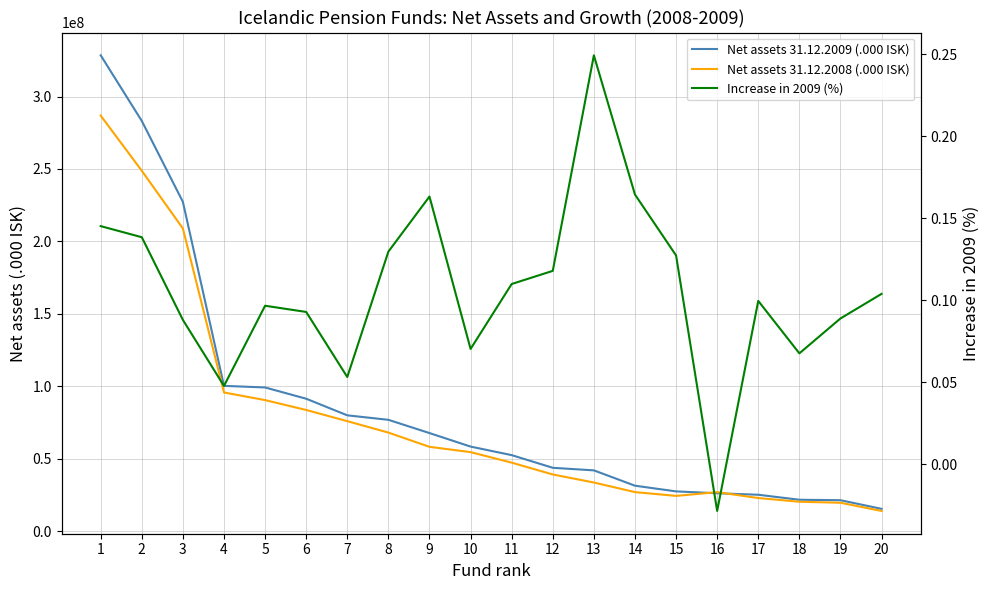

Reading left to right, extract all data points from this chart.

Net assets 31.12.2009 (.000 ISK): 1=328470579.0	2=283167253.0	3=227306406.0	4=100303114.0	5=99207859.0	6=91419877.0	7=79968165.0	8=76866750.0	9=67720289.0	10=58393564.0	11=52493758.0	12=43750270.0	13=41969670.0	14=31395685.0	15=27461383.0	16=26164962.0	17=25144296.0	18=21691472.0	19=21368278.0	20=15418292.0
Net assets 31.12.2008 (.000 ISK): 1=286856302.0	2=248760967.0	3=208942135.0	4=95743586.0	5=90474233.0	6=83660196.0	7=75936904.0	8=68051848.0	9=58223216.0	10=54563437.0	11=47300619.0	12=39139723.0	13=33596964.0	14=26964632.0	15=24362486.0	16=26934557.0	17=22869247.0	18=20319787.0	19=19626077.0	20=13968831.0
Increase in 2009 (%): 1=0.1	2=0.1	3=0.1	4=0.0	5=0.1	6=0.1	7=0.1	8=0.1	9=0.2	10=0.1	11=0.1	12=0.1	13=0.2	14=0.2	15=0.1	16=-0.0	17=0.1	18=0.1	19=0.1	20=0.1